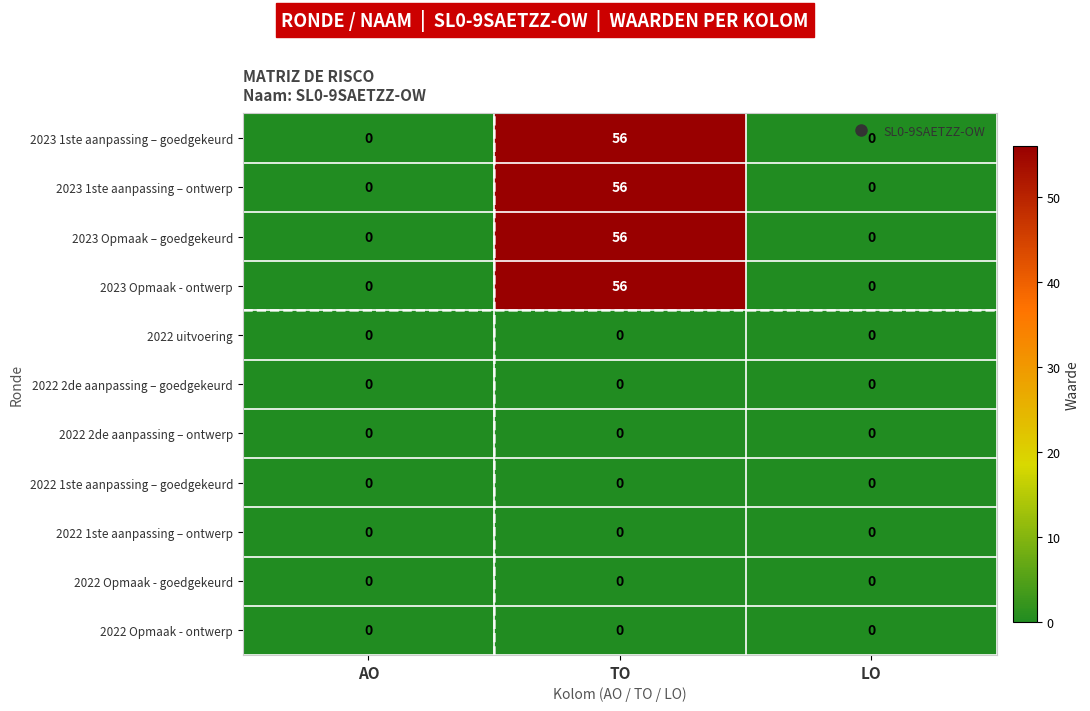

At which category is the sum across all series the highest?

TO